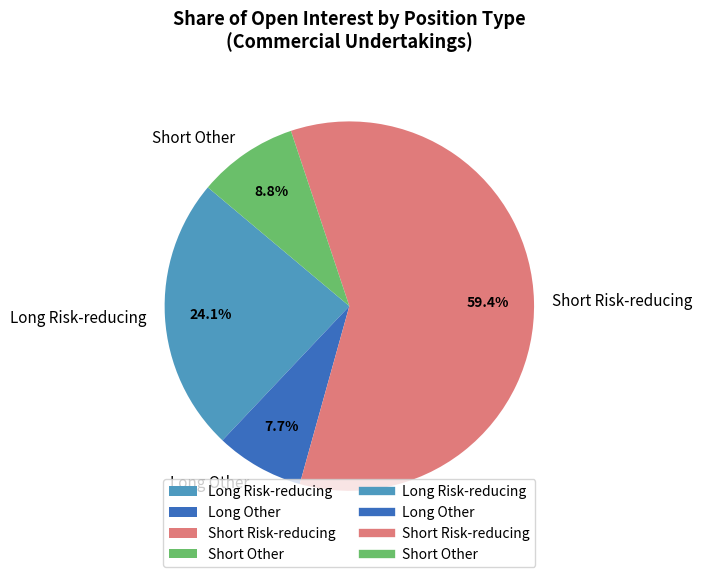

How many slices are in this pie chart?

4